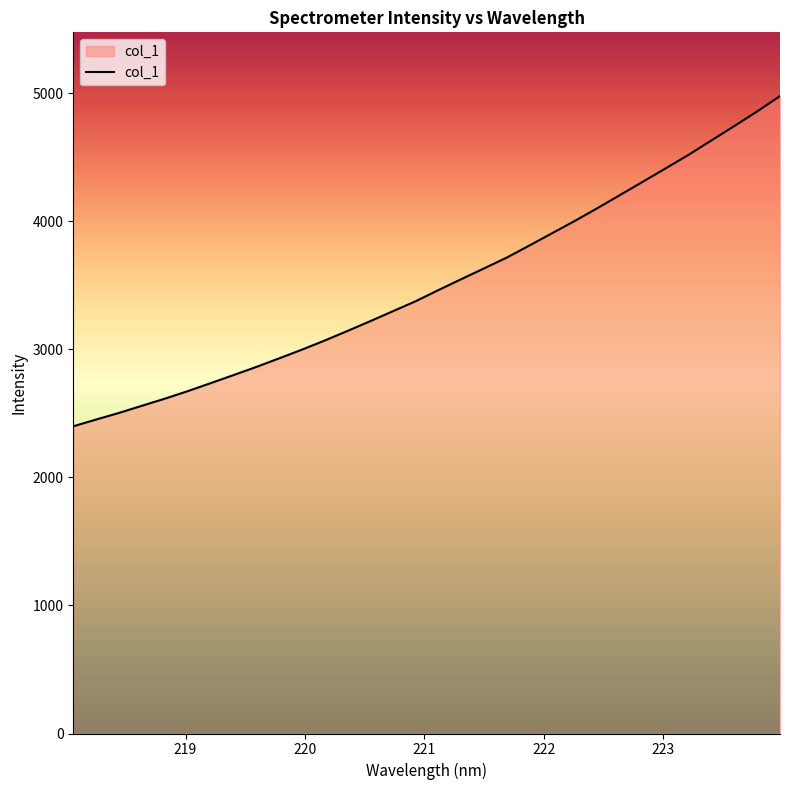

What is the difference between the maximum and minimum values?

2577.9